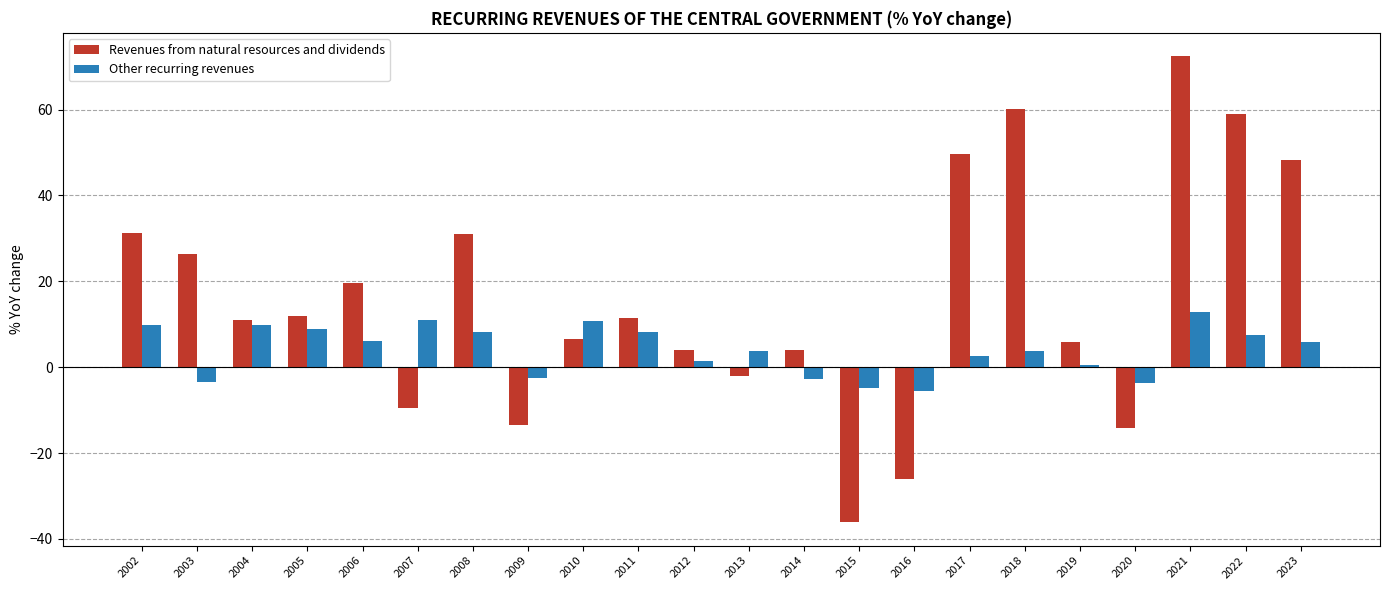

List the series in order of their overall mean, highest first.

Revenues from natural resources and dividends, Other recurring revenues